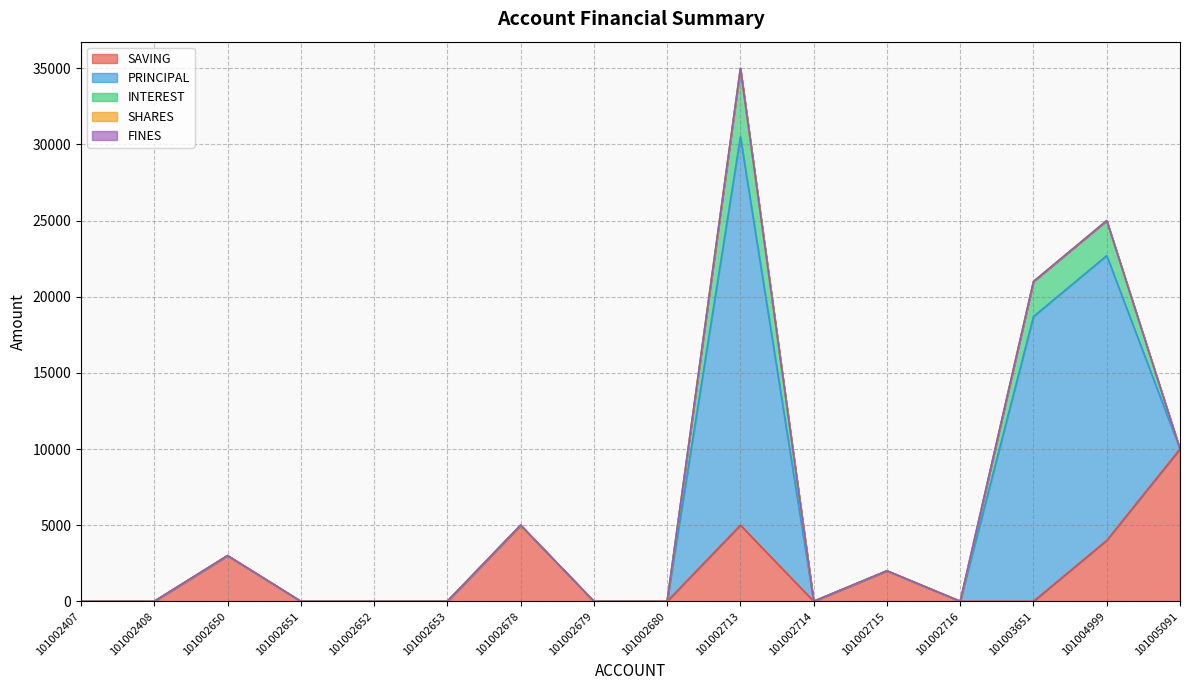

True or false: INTEREST and SHARES cross at least once.

False